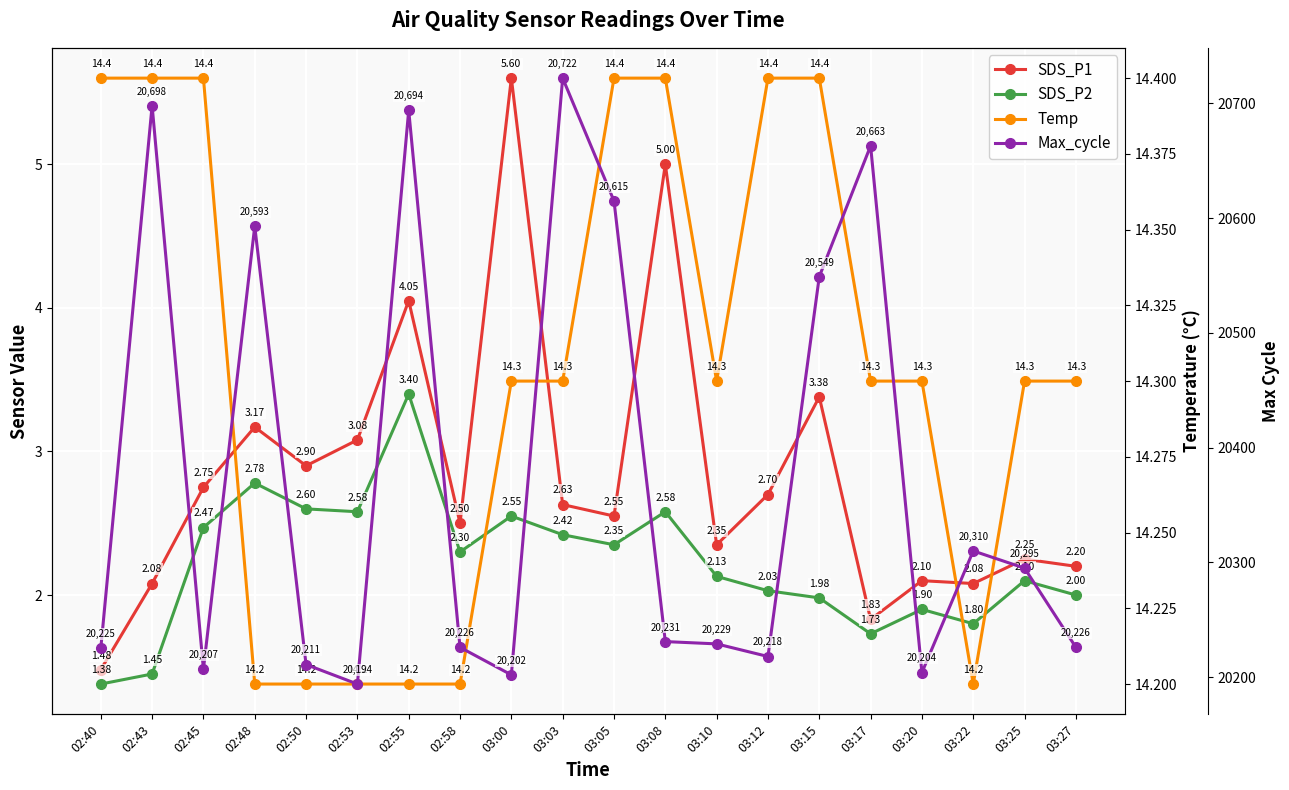

Is the value of SDS_P1 at 03:00 greater than the value of Temp at 03:05?

No